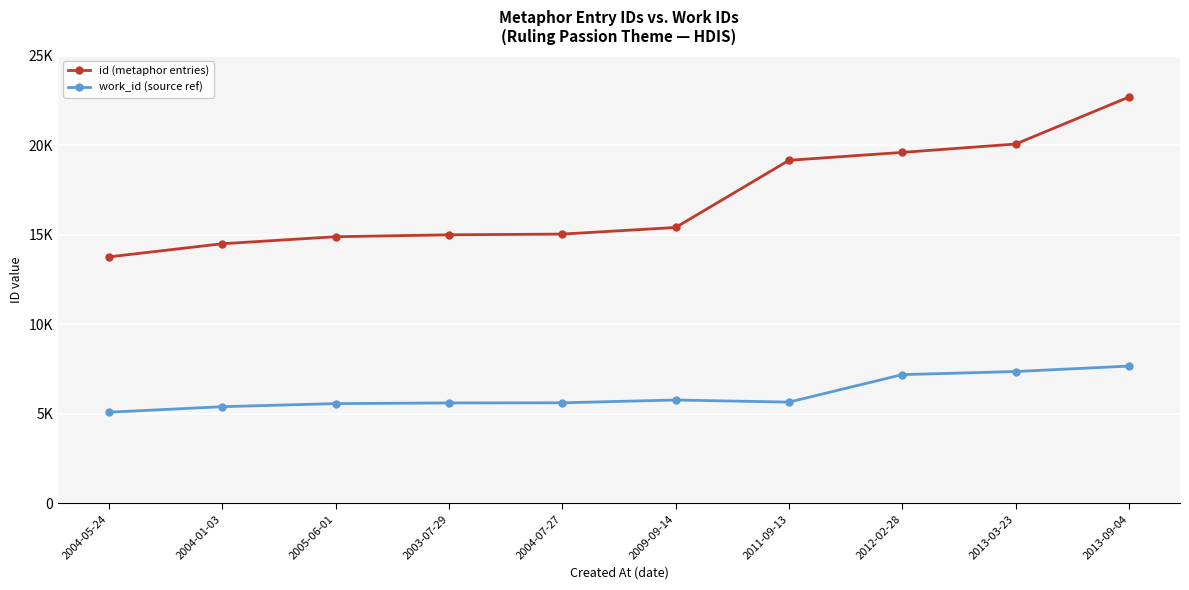

What value does the id (metaphor entries) series have at 2004-07-27, to the nearest 100?

15000